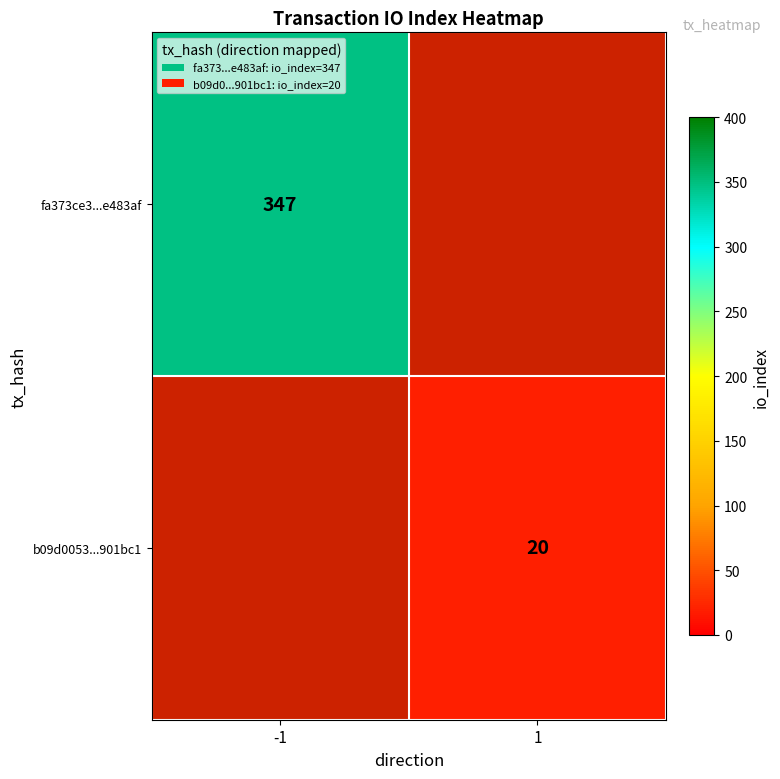

The value of fa373ce3...e483af at -1 is 347. True or false?

True